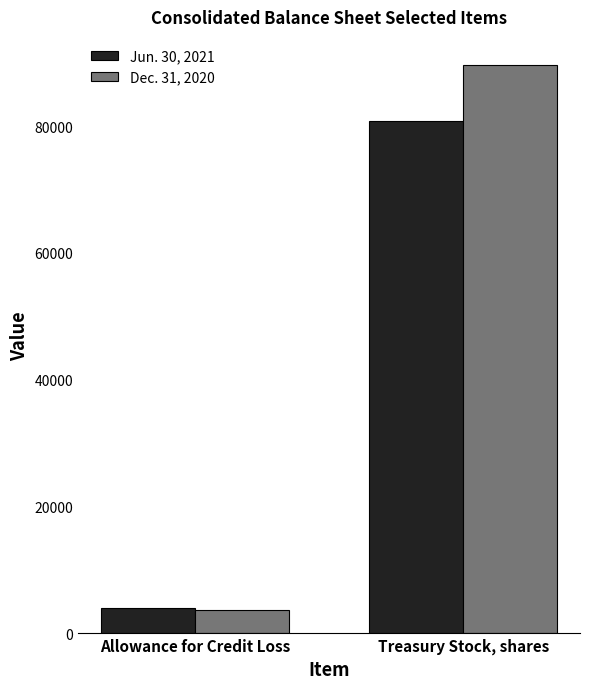

Rank the series at Allowance for Credit Loss from highest to lowest value.

Jun. 30, 2021, Dec. 31, 2020